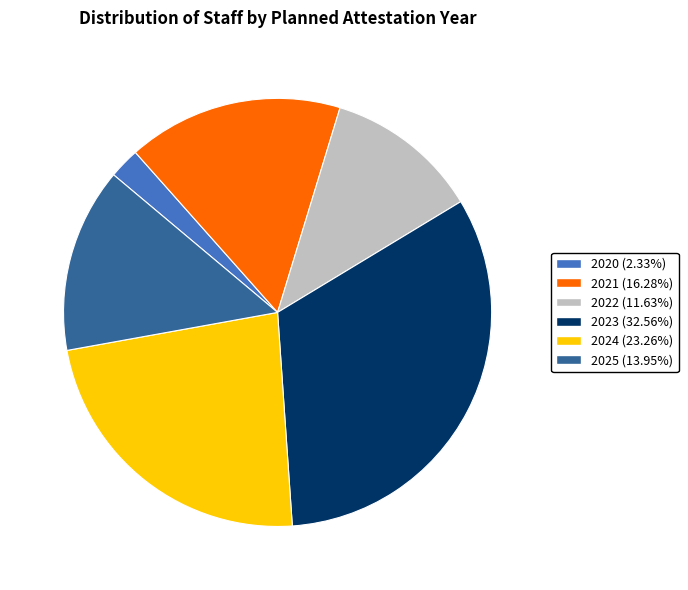

Do 2025 and 2024 together represent more than half of the pie?

No